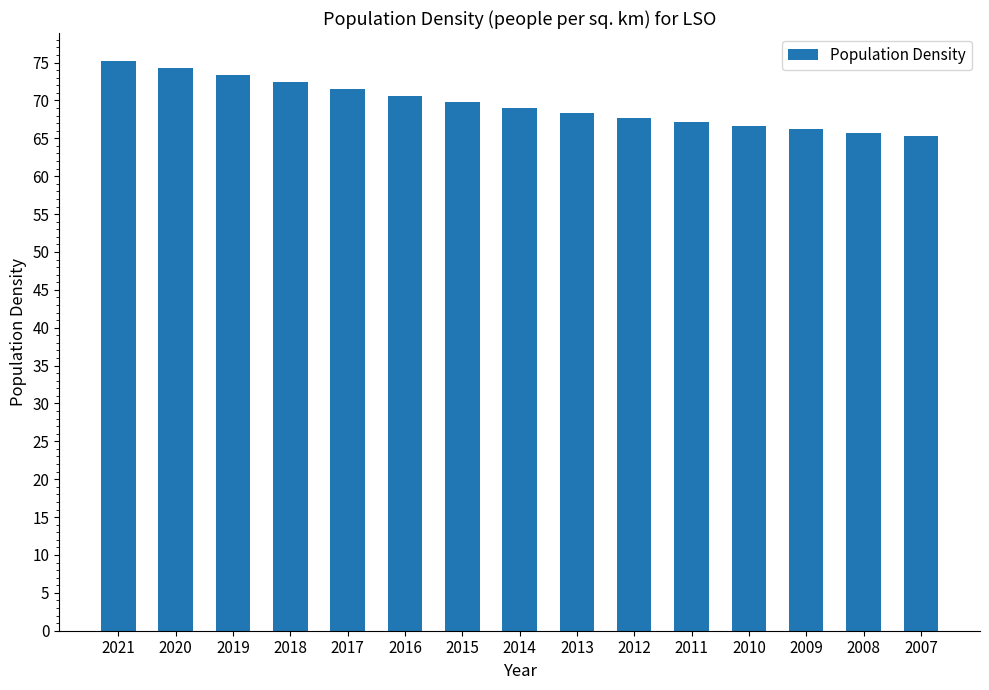

What is the difference between the maximum and second lowest values?

9.4